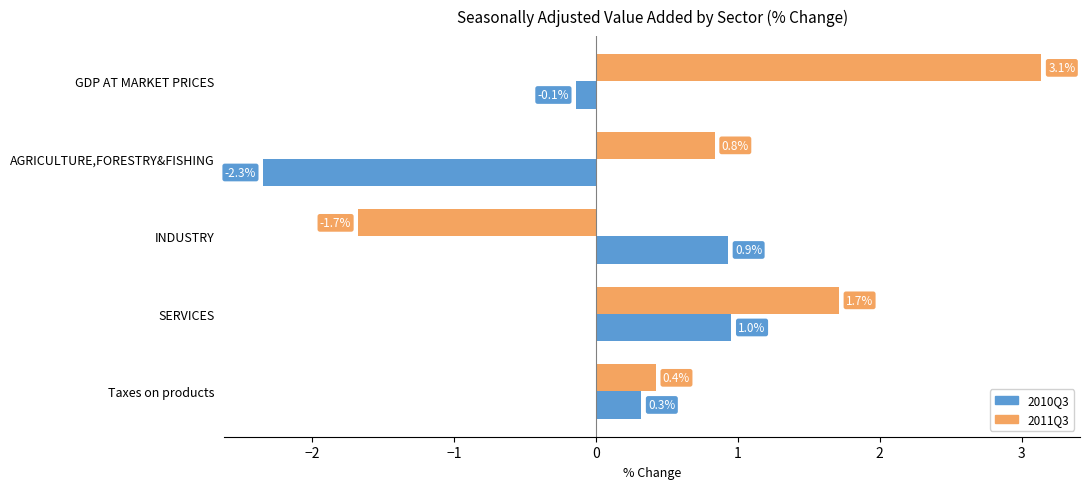

List the series in order of their peak value, lowest first.

2010Q3, 2011Q3